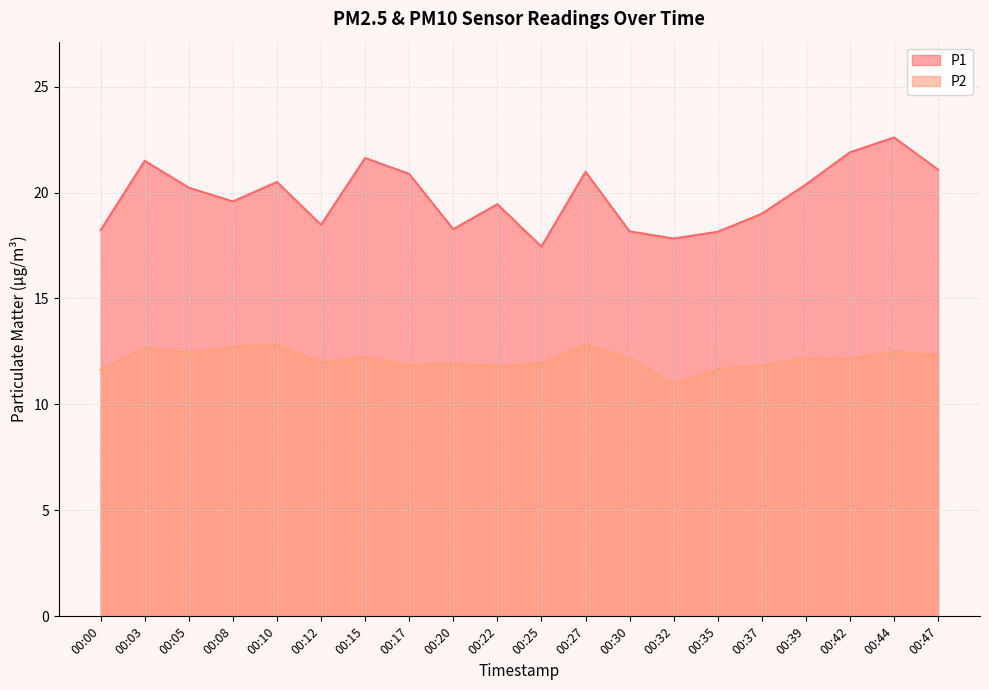

Which category has the highest value across all series?

00:44